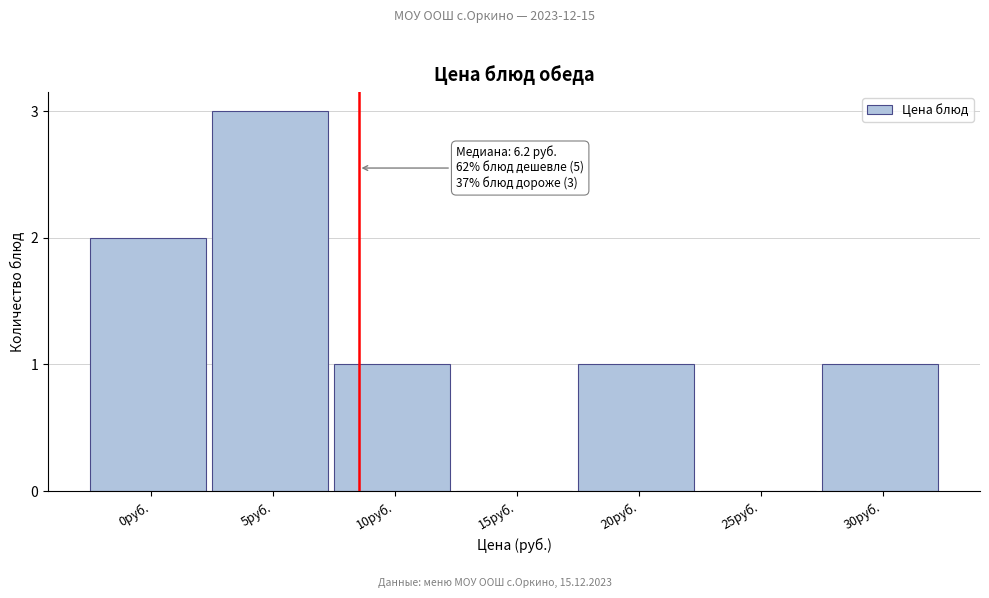

Reading left to right, list all the values displayed in this chart.

0руб.=2	5руб.=3	10руб.=1	15руб.=0	20руб.=1	25руб.=0	30руб.=1